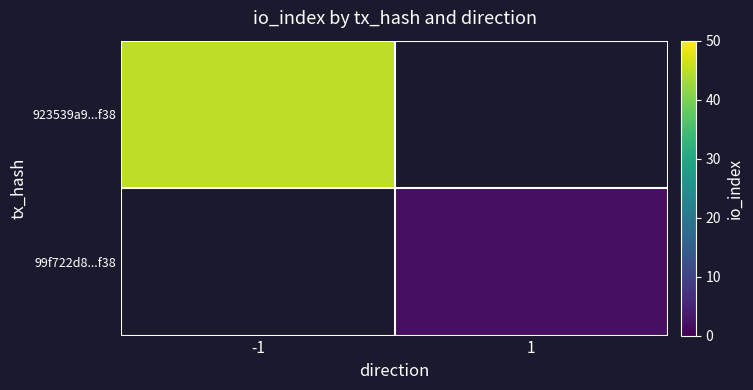

What is the lowest value of the 923539a9...f38 series?

45.0